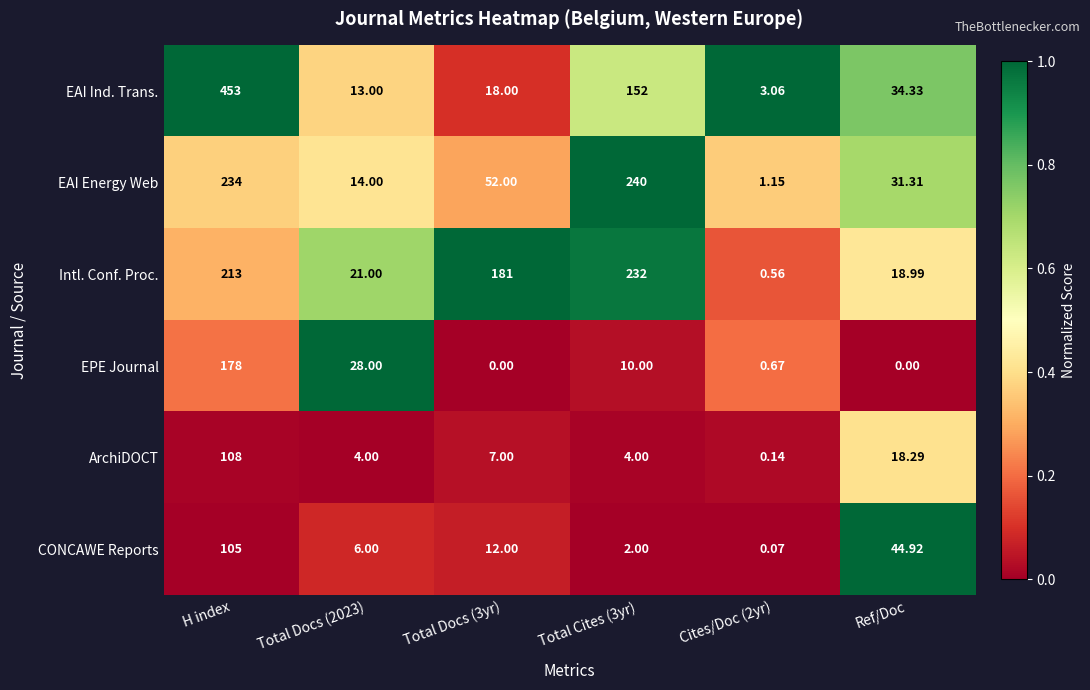

Which series changed the most between Total Docs (2023) and Total Cites (3yr)?

EAI Energy Web